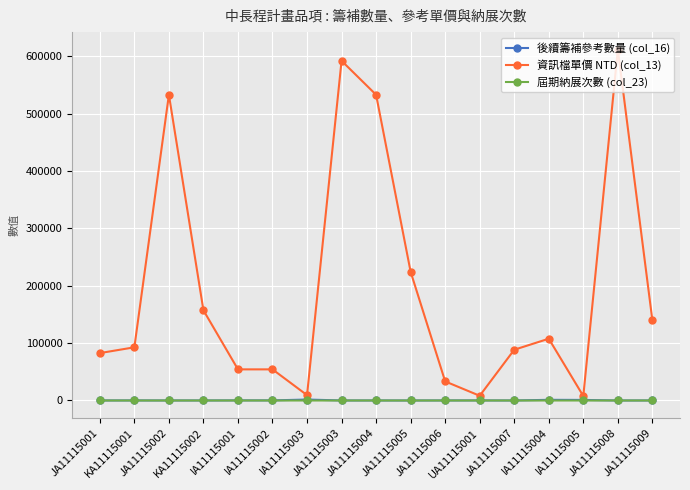

The 屆期納展次數 (col_23) series shows 3.0 at JA11115006. True or false?

True